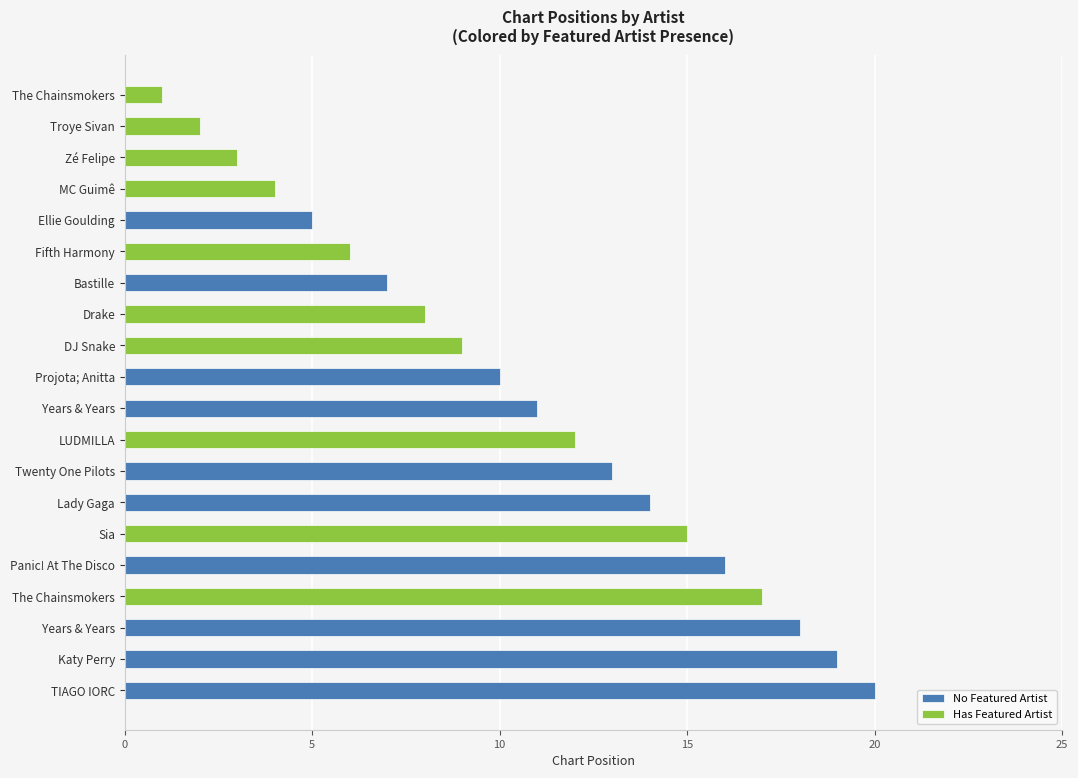

Which series has the largest total across all categories?

No Featured Artist